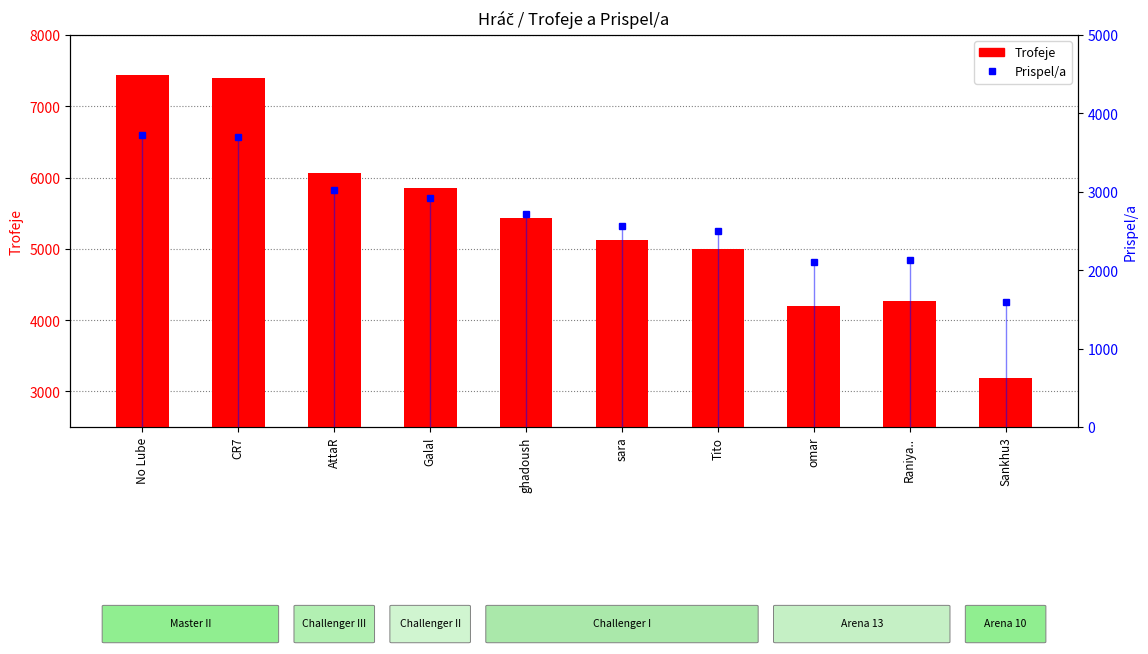

At how many categories does at least one series exceed 6731?

2